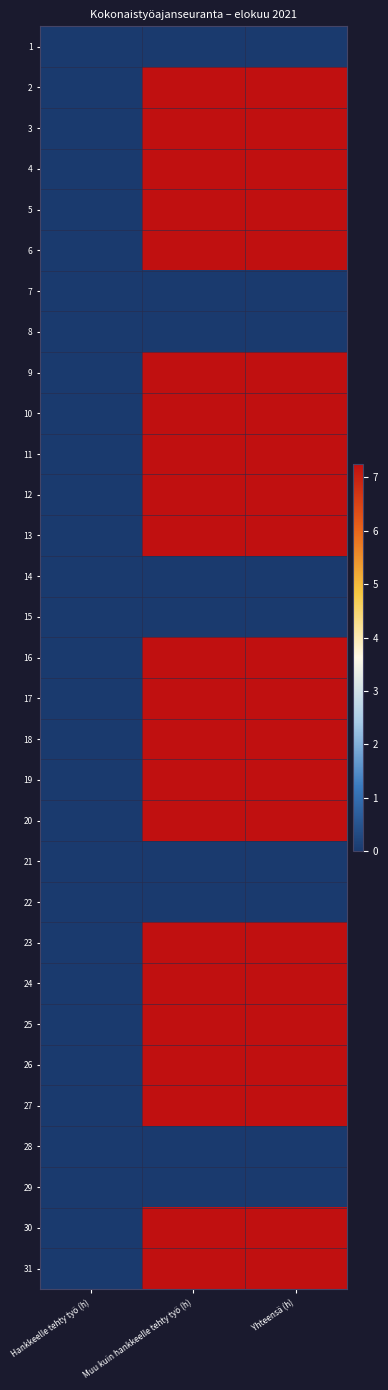

At which category does the chart reach its minimum across all series?

Hankkeelle tehty työ (h)